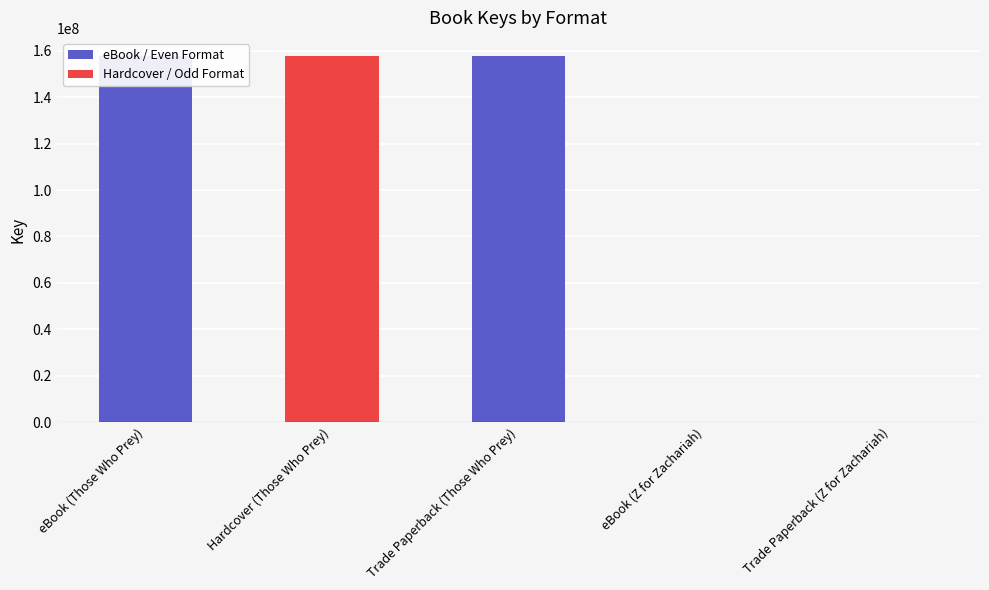

Count the values in the range 5903 to 157675937.

5